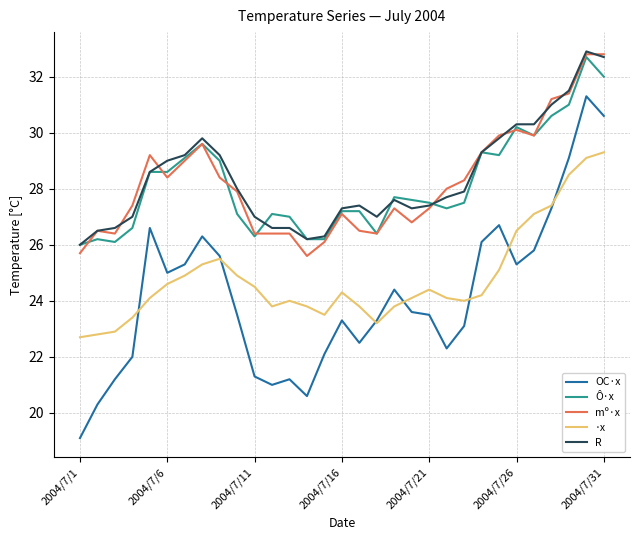

True or false: R and ·x cross at least once.

False